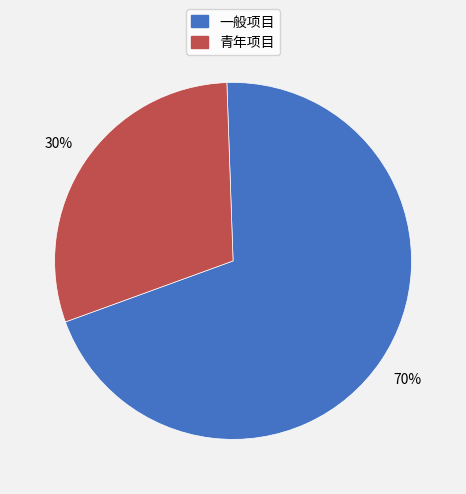

Rank the categories by value from lowest to highest.

青年项目, 一般项目